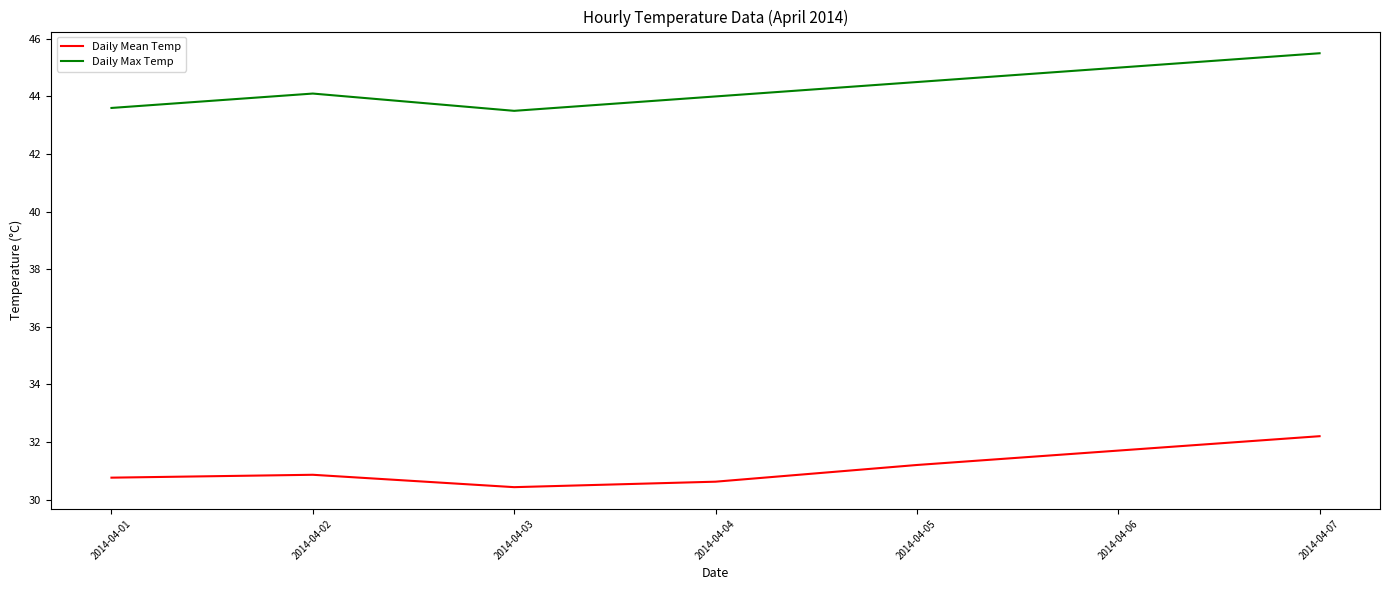

How many lines are shown in the chart?

2